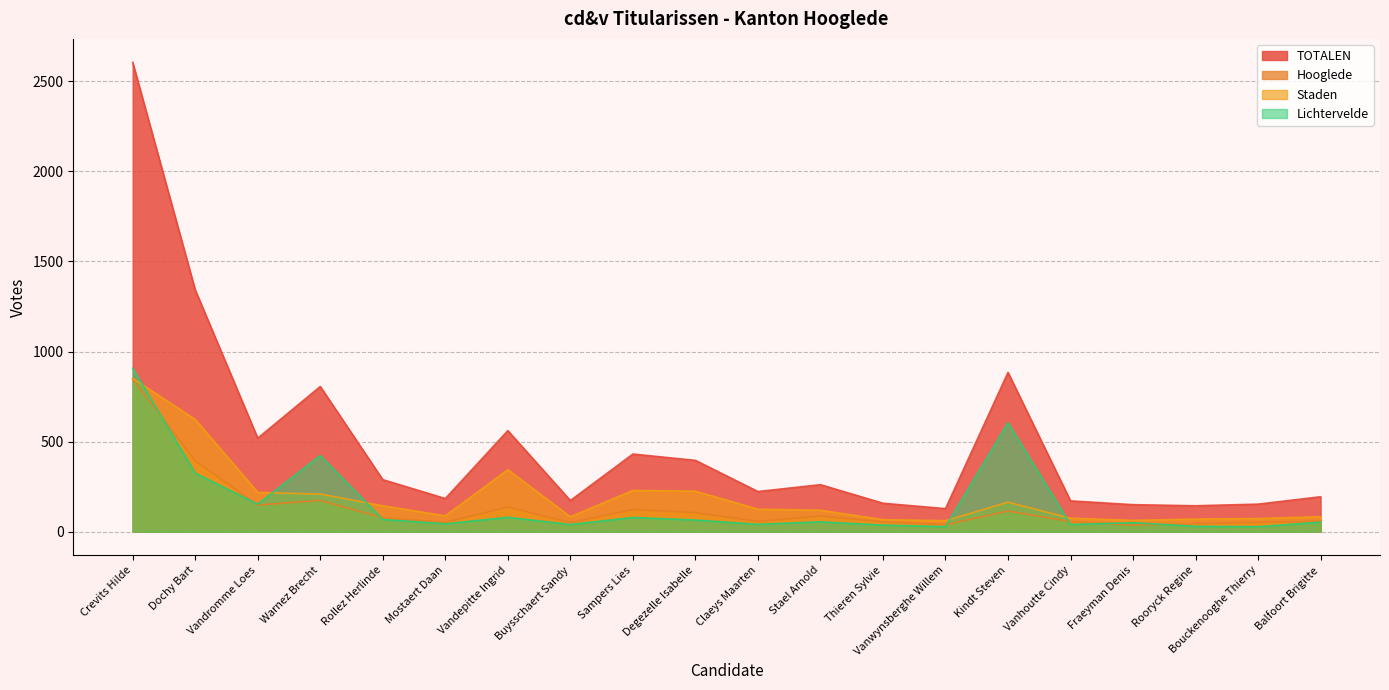

True or false: Lichtervelde and TOTALEN cross at least once.

False